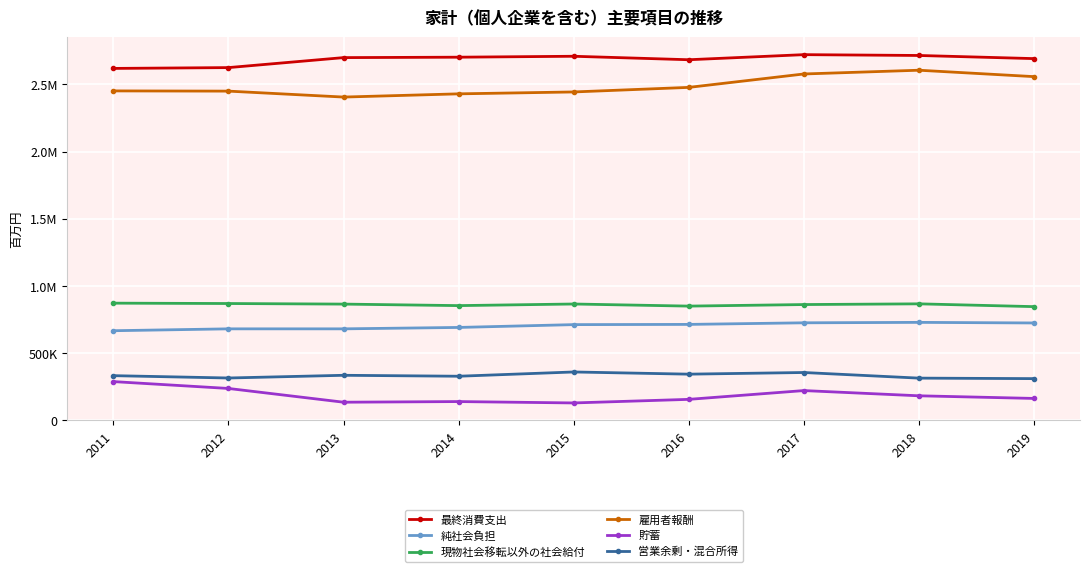

Which series changed the most between 2012 and 2018?

雇用者報酬